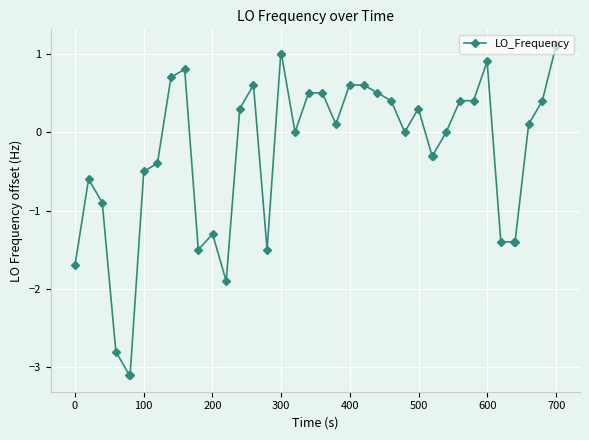

True or false: the data has more than 1 interior local peaks.

True